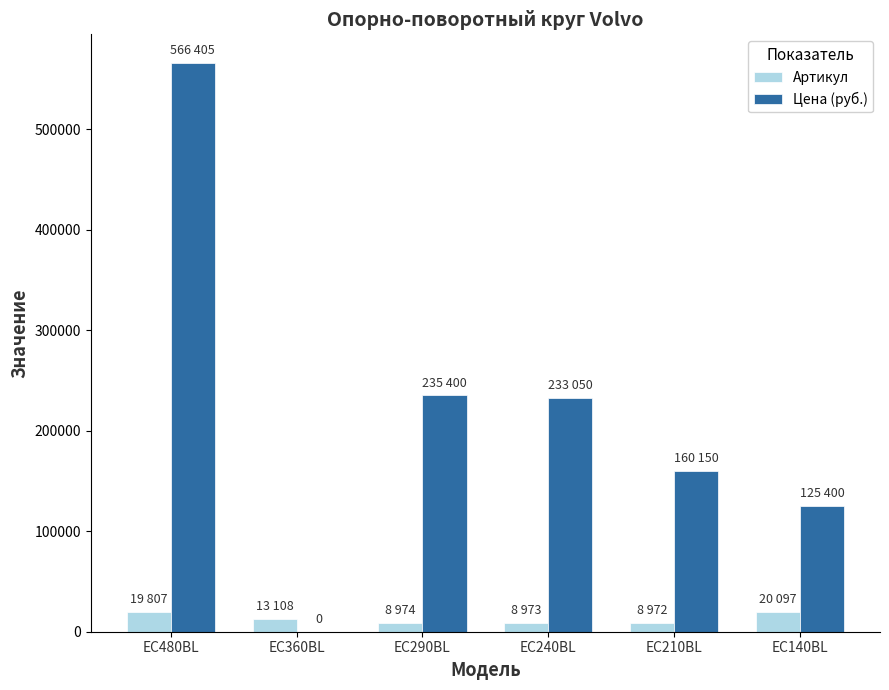

Between EC290BL and EC140BL, which series saw the biggest shift?

Цена (руб.)